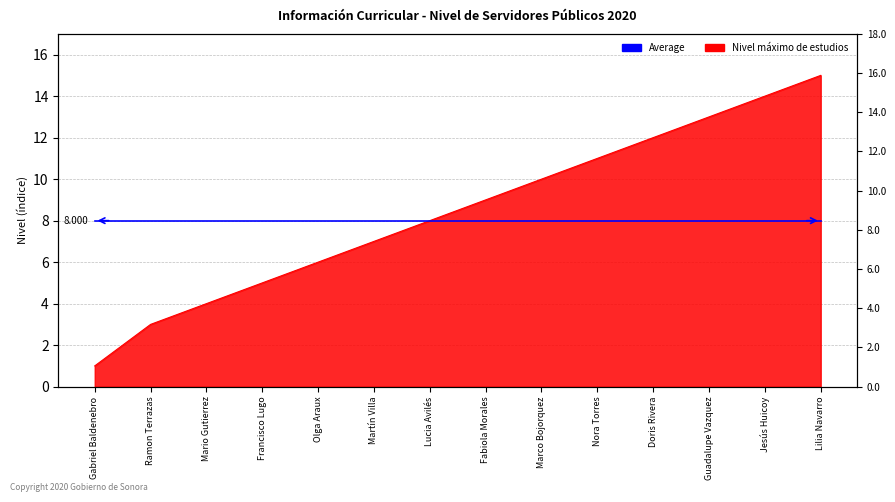

What is the difference between the values at Mario Gutierrez and Lucia Avilés?

4